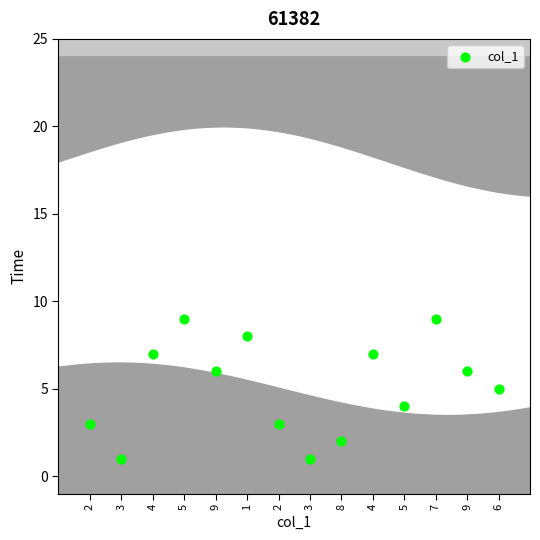

What is the range of X values (max minus min)?

13